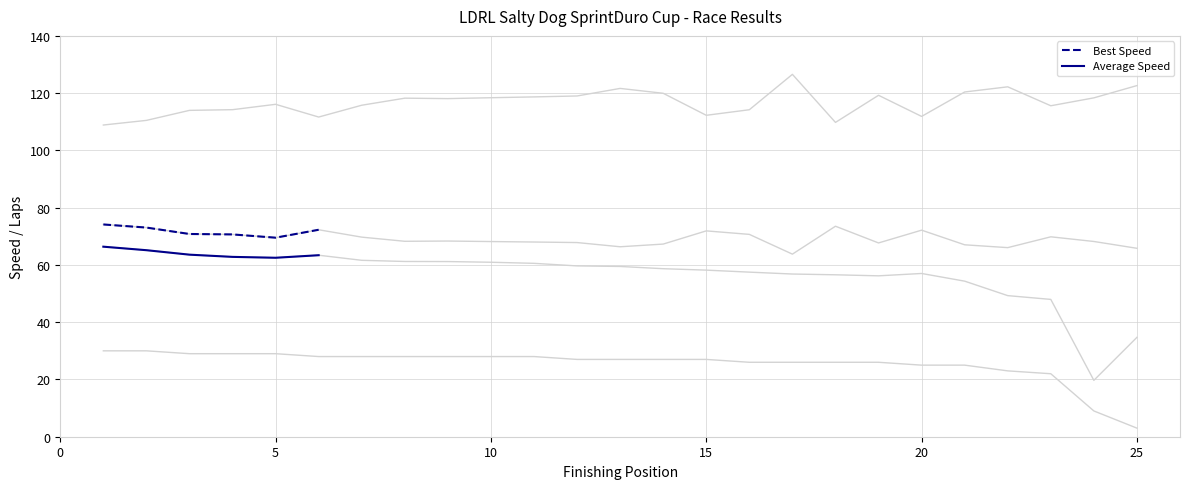

True or false: Best Speed and Average Speed intersect in this chart.

False